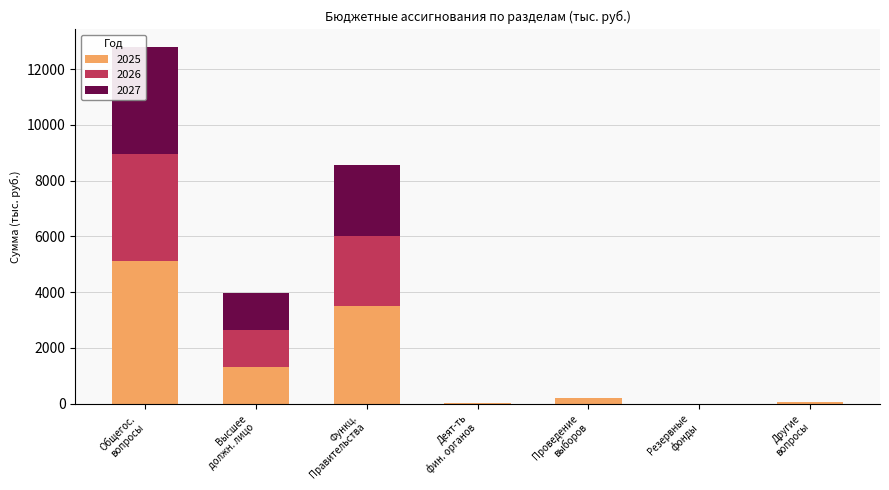

Which series has the largest total across all categories?

2025